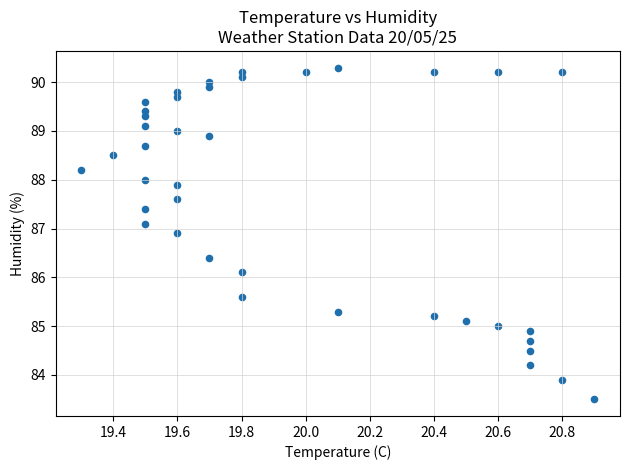

What is the range of Y values (max minus min)?

6.8